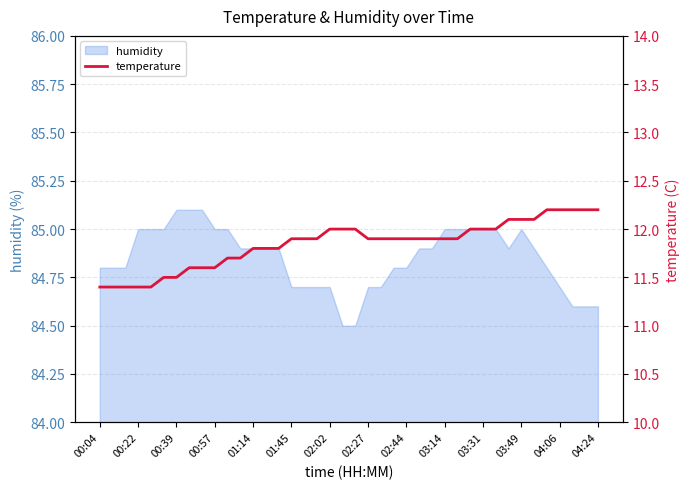

How many values are between 11 and 12?

32